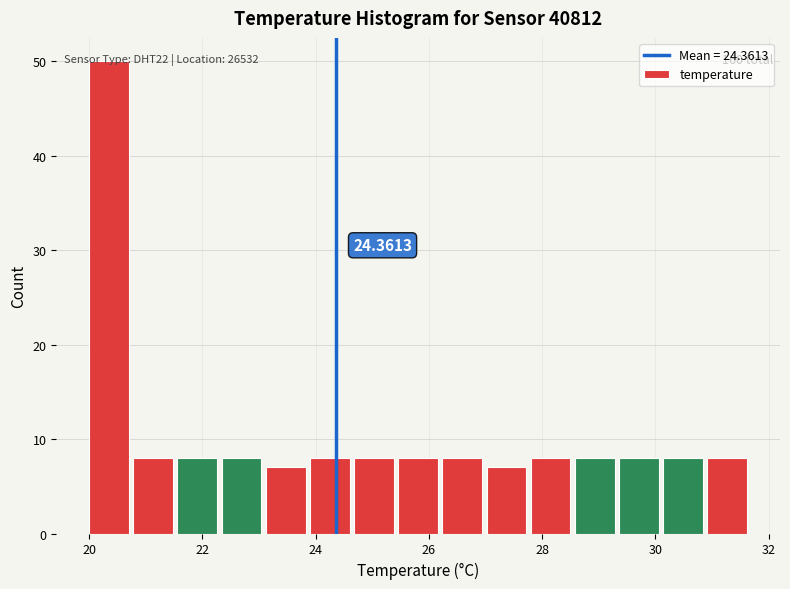

Around what value on the x-axis is the tallest bar? Give the approximate position of its centre, as read against the axis.

20.4